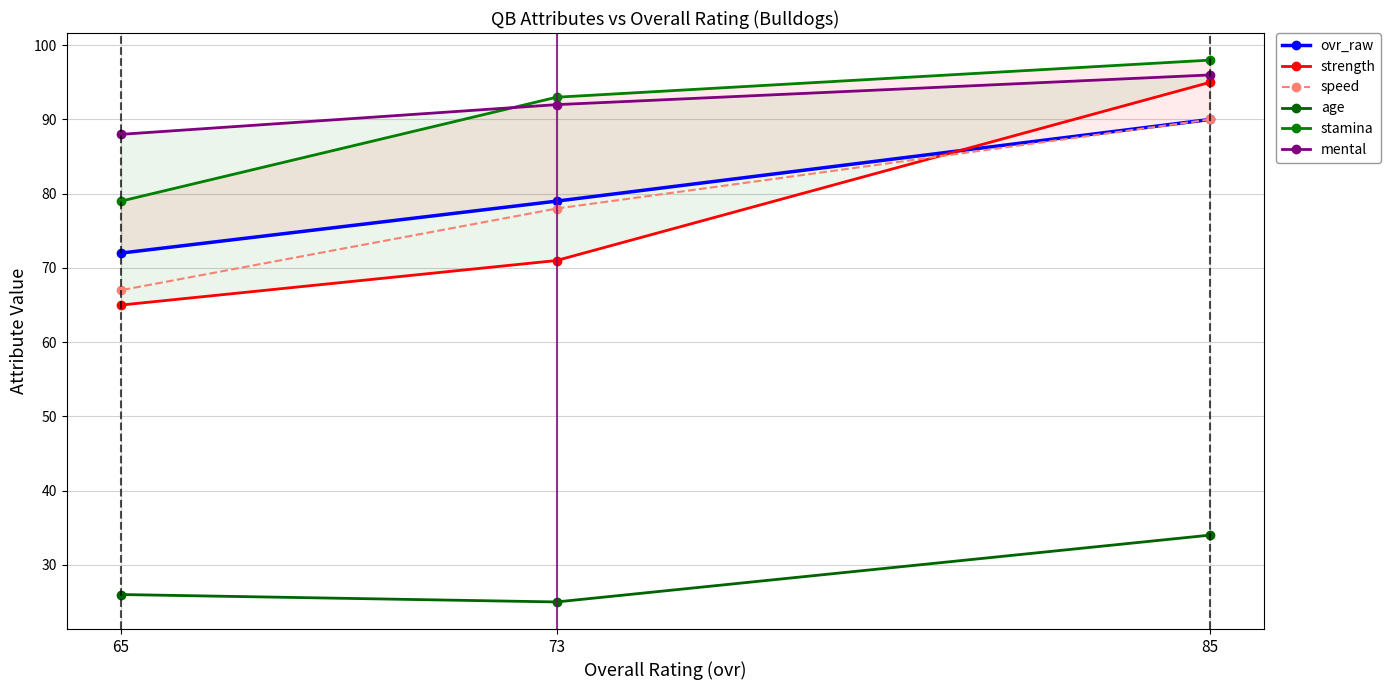

What is the maximum value shown in the chart?

98